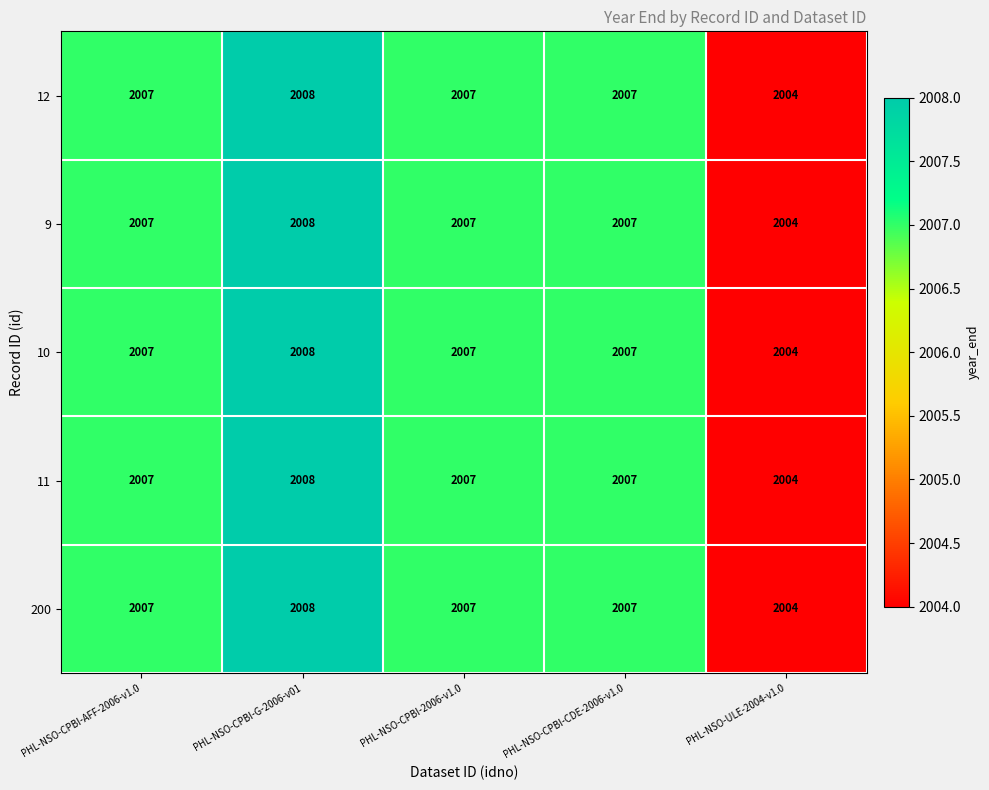

At which category is the sum across all series the highest?

PHL-NSO-CPBI-G-2006-v01